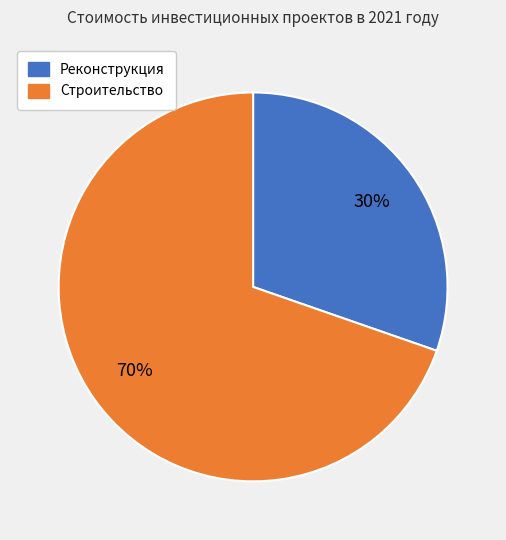

To the nearest percent, what is the average slice percentage?

50%